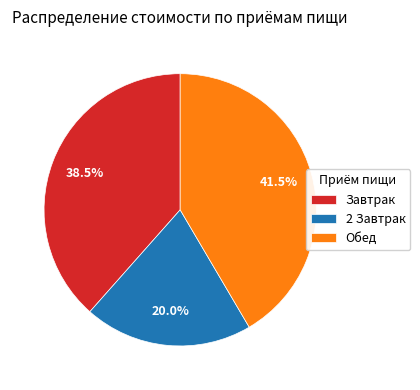

Which has a higher value, Обед or 2 Завтрак?

Обед